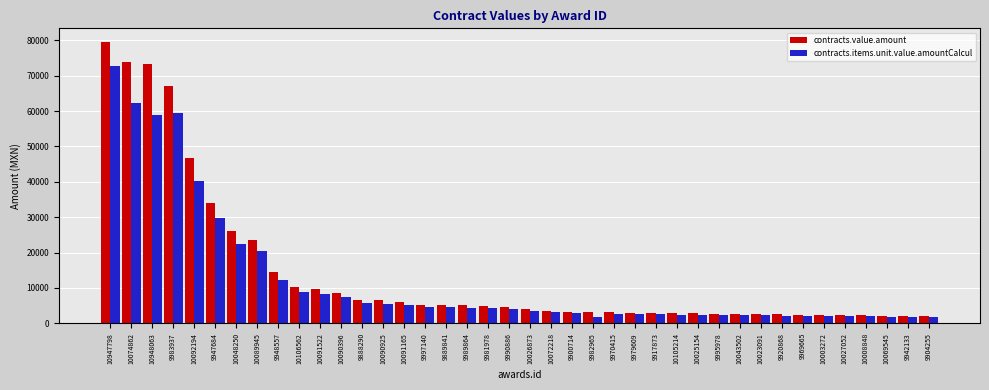

What is the lowest value of the contracts.value.amount series?

2124.2